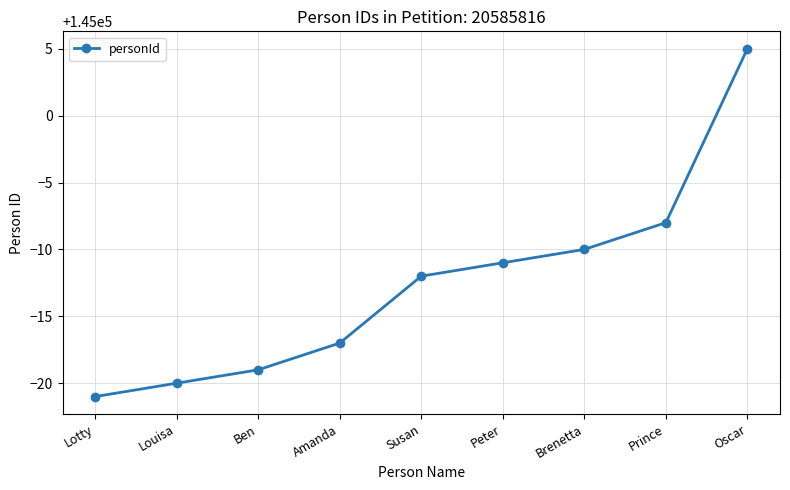

Where is the data nearest to the value 144992?

Prince